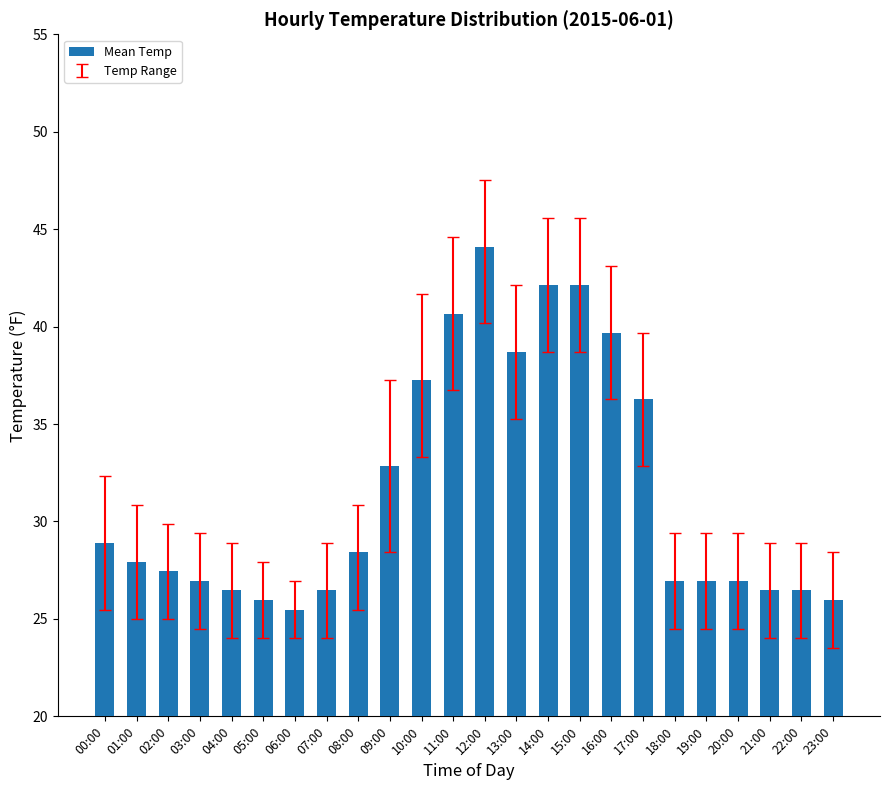

The chart shows a value of 24.4 at 11:00. True or false?

False